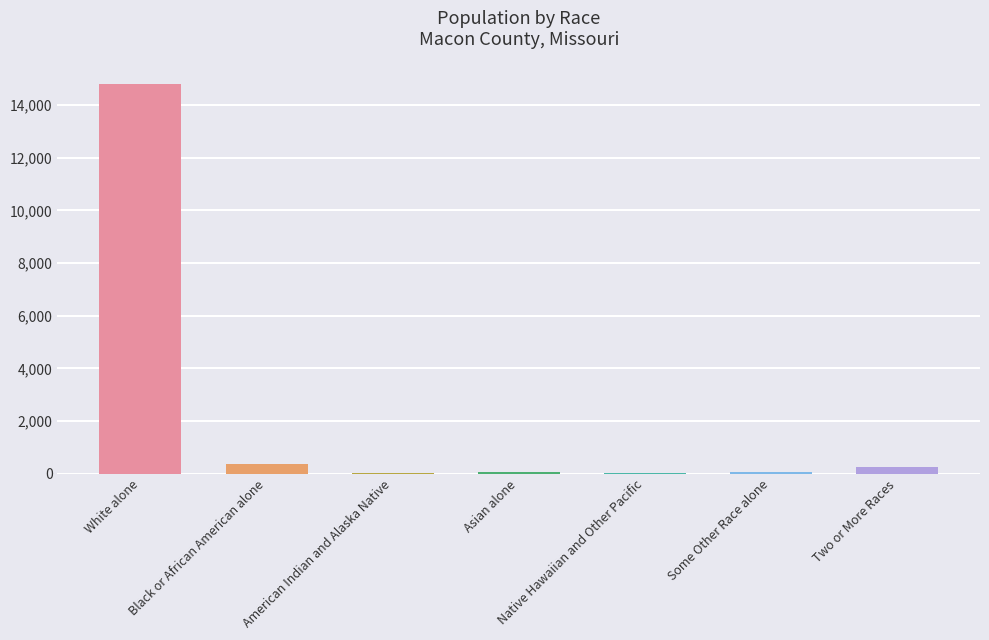

What is the maximum value shown in the chart?

14816